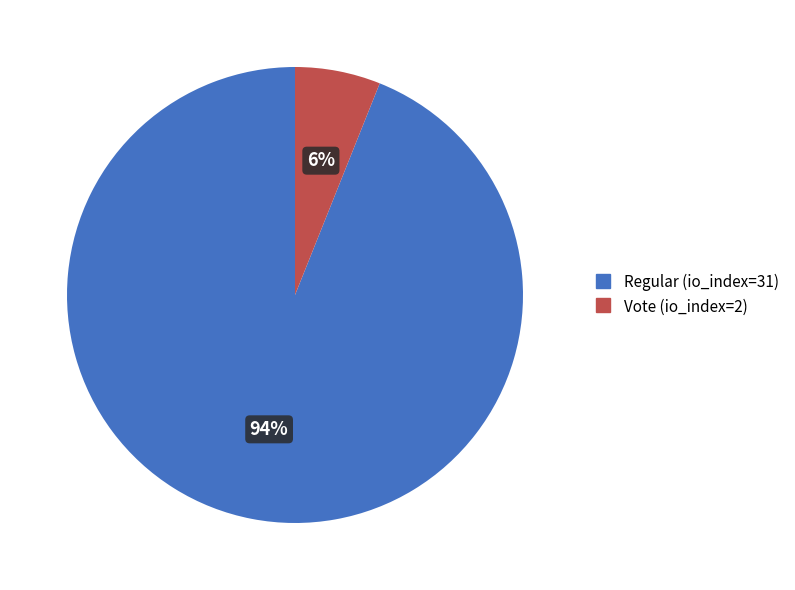

Does Regular (io_index=31) represent more than half of the total?

Yes